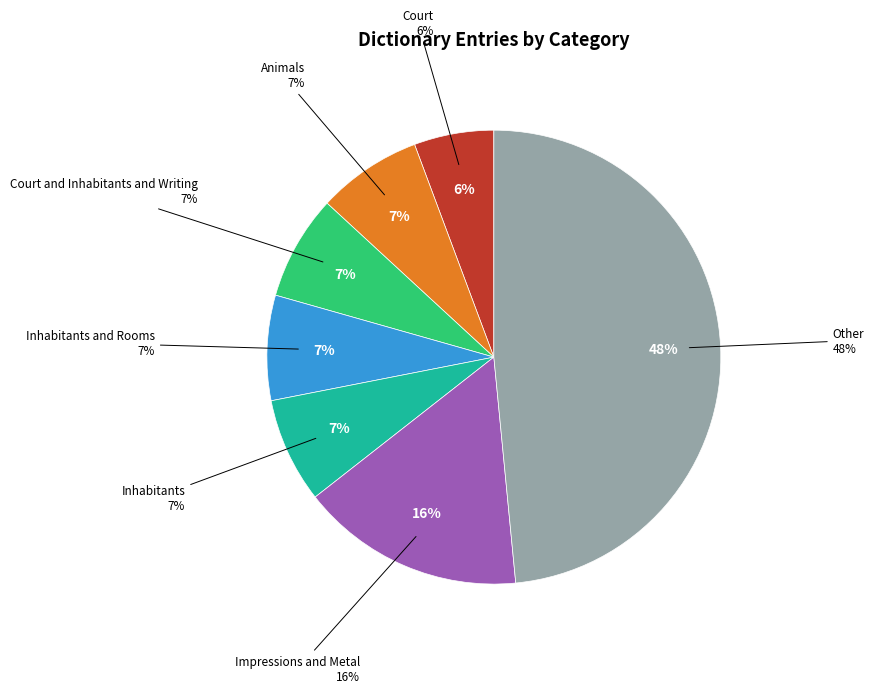

Combined, do Other and Other account for over 50%?

No